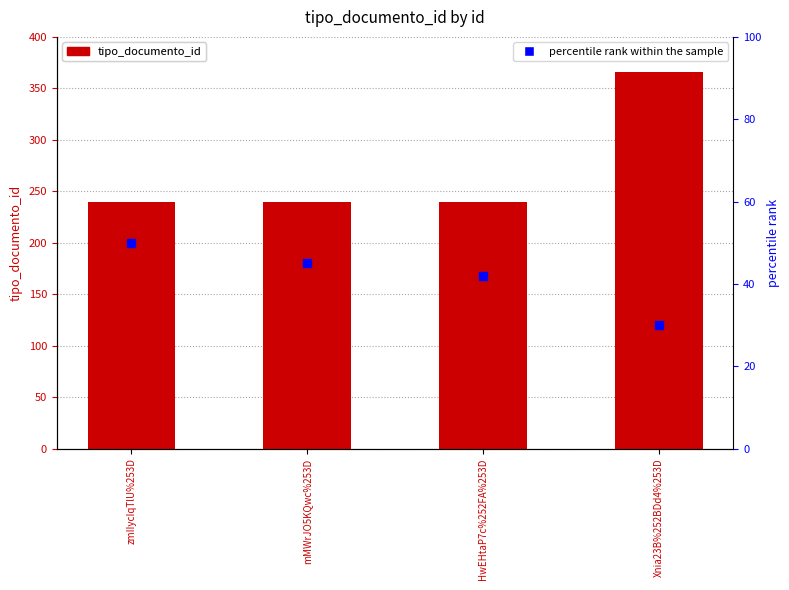

Which series contains the lowest Y value?

percentile rank within the sample